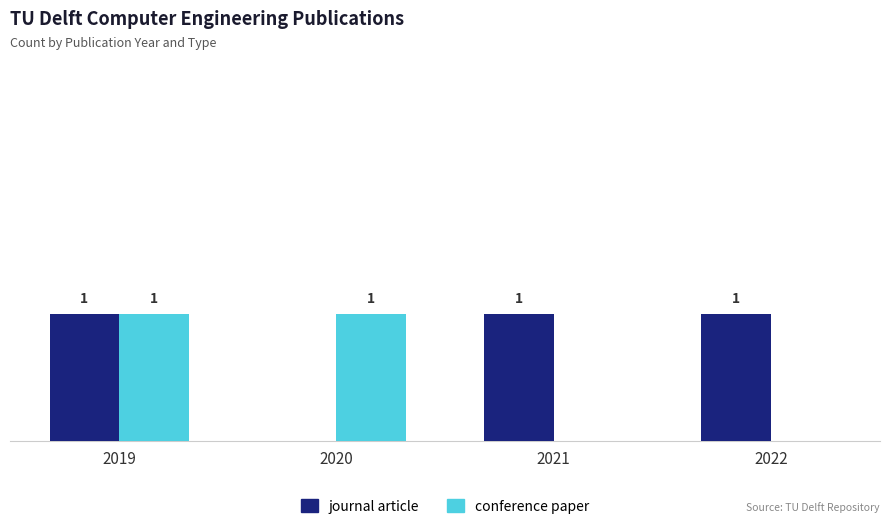

Which series changed the most between 2019 and 2021?

conference paper